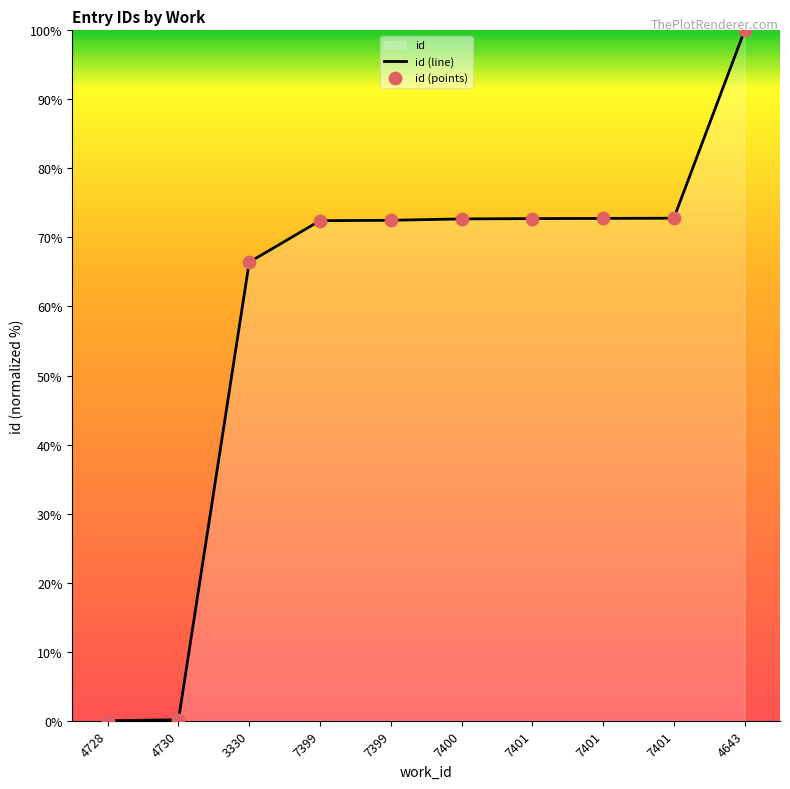

What is the total value across all series at 3330?

132.8